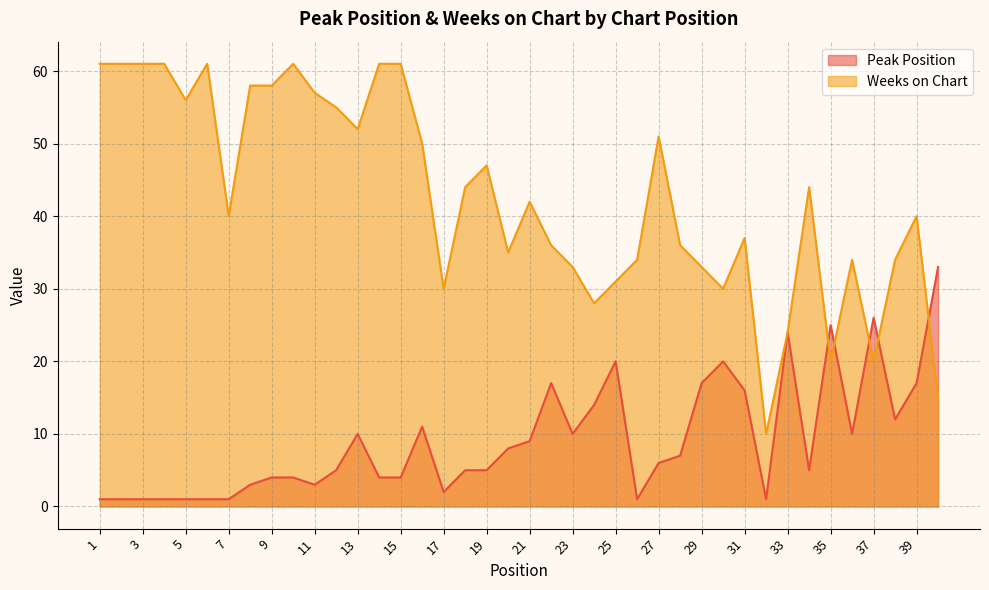

Does the chart display data point markers on the line(s)?

No